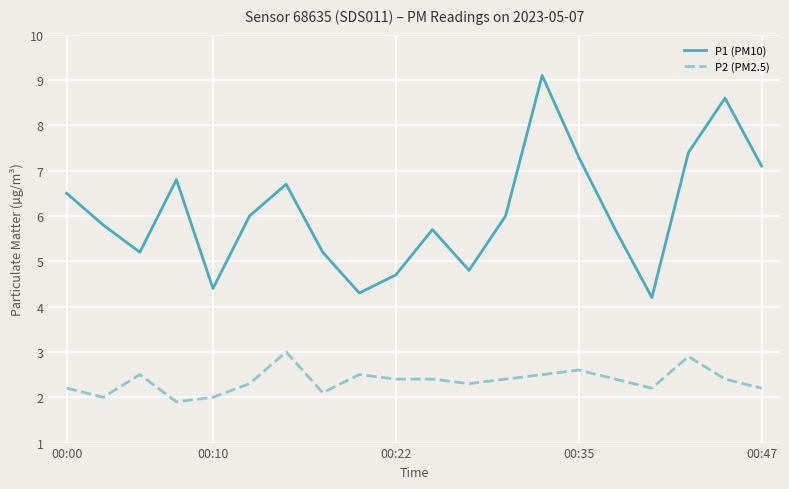

What is the sum of all P2 (PM2.5) values?

47.2